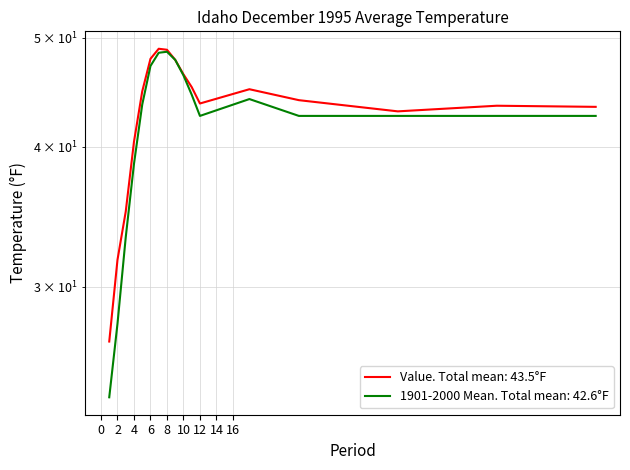

What value does the 1901-2000 Mean series have at 6?

47.2